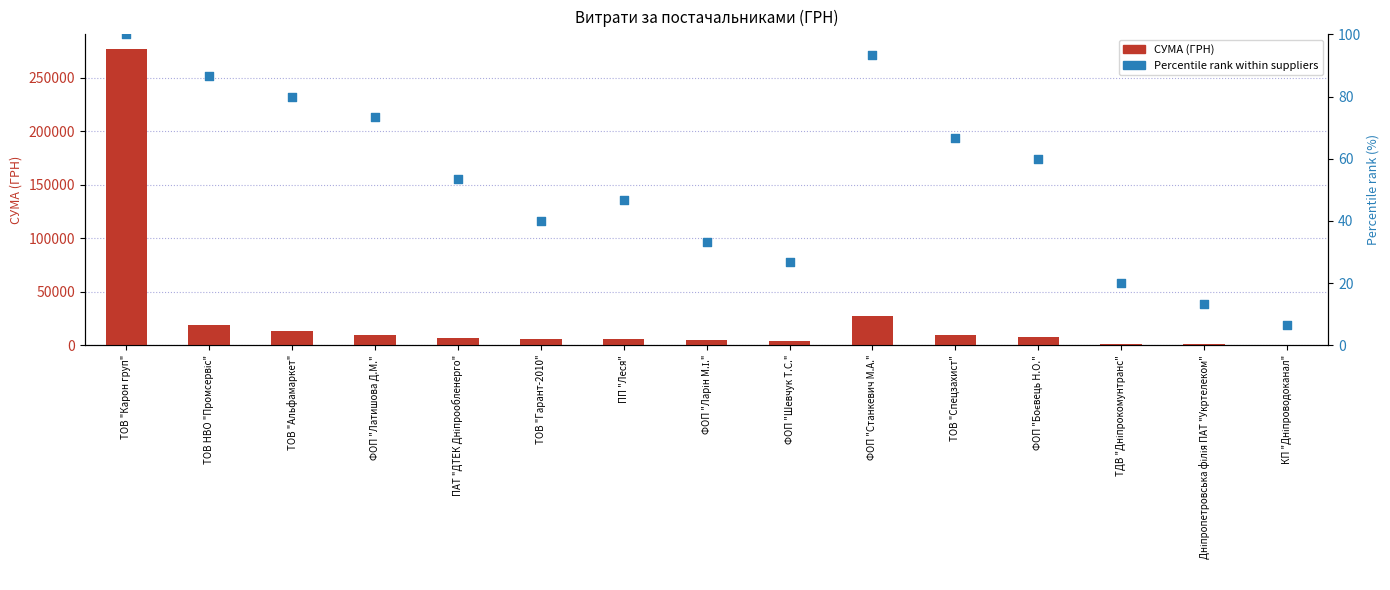

At which category is the sum across all series the highest?

ТОВ "Карон груп"